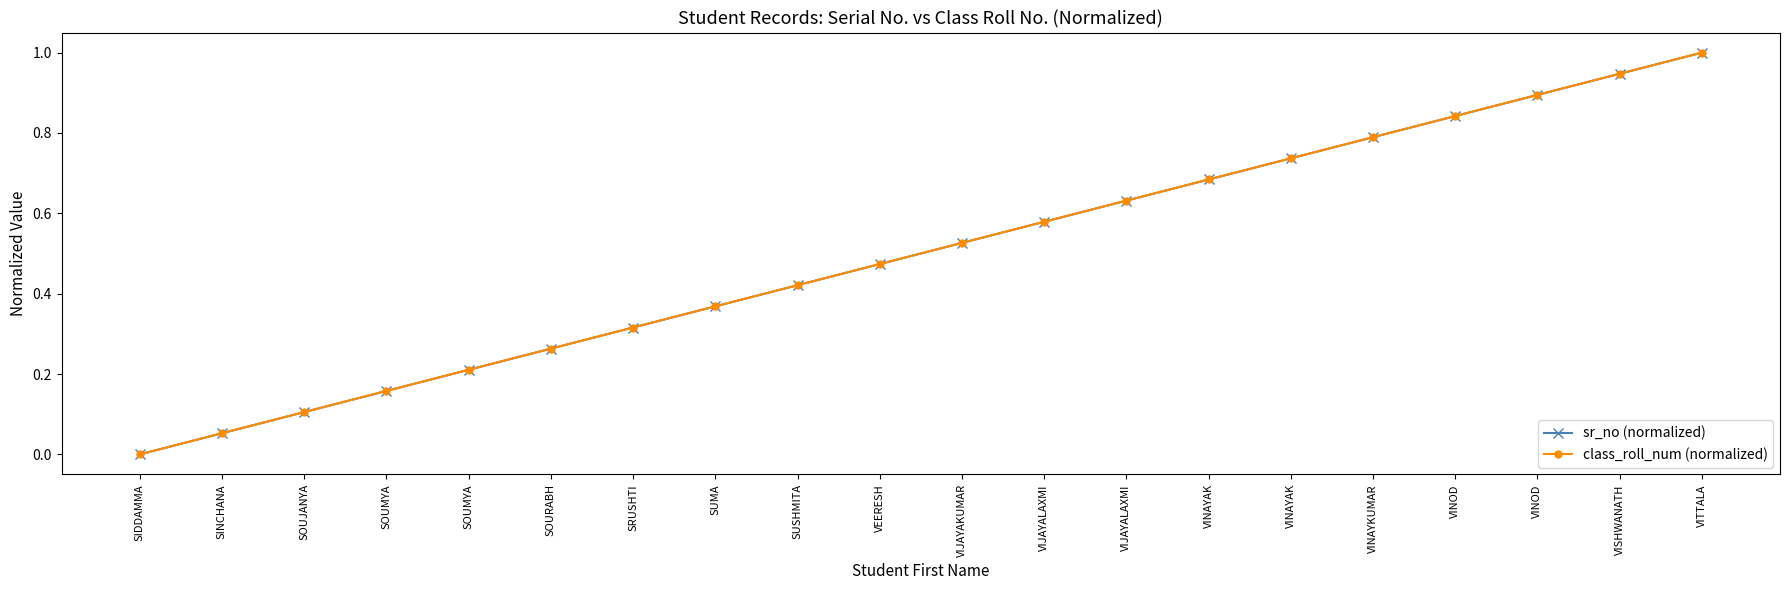

At which category does the chart reach its peak across all series?

VITTALA